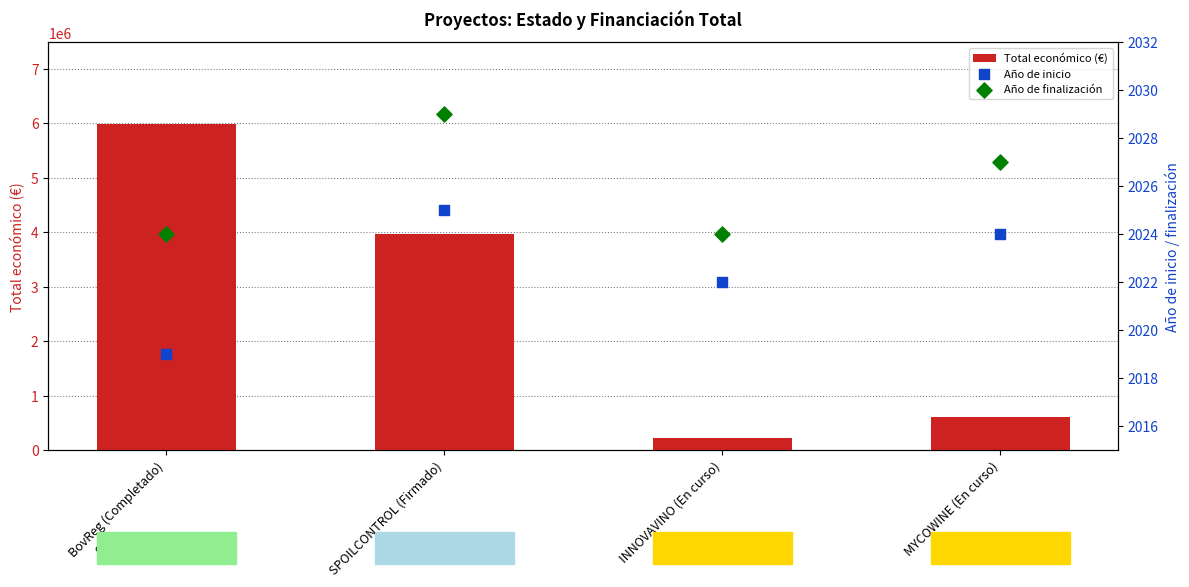

At how many categories does at least one series exceed 3260199?

2